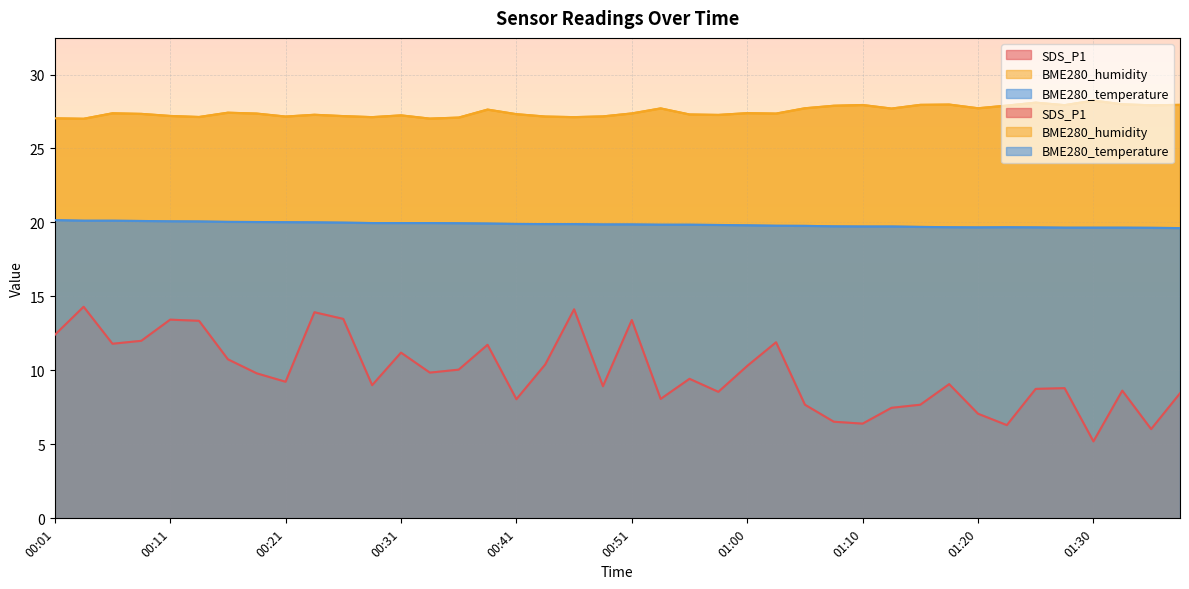

At which label is BME280_humidity closest to 27?

00:03